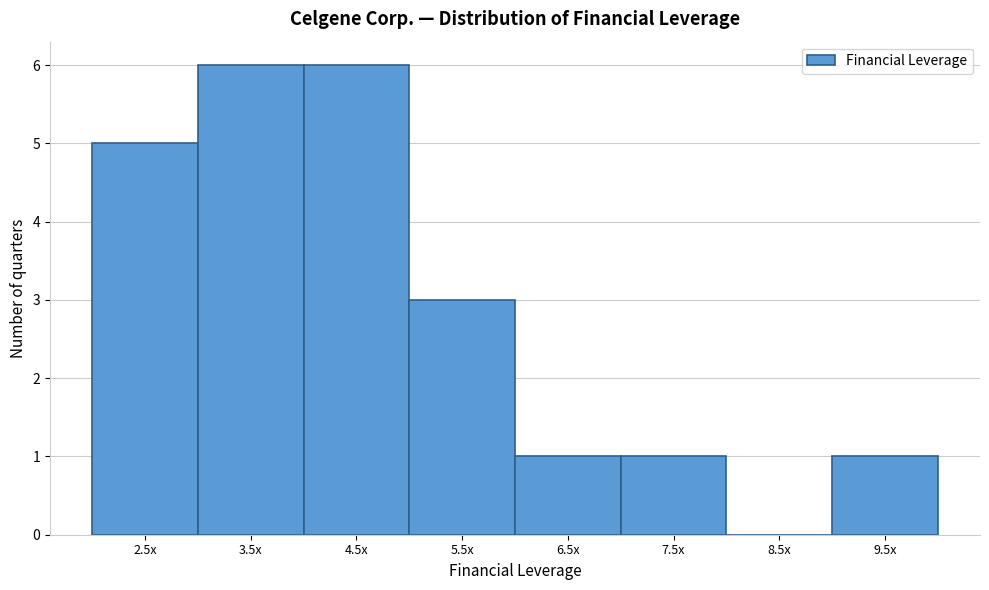

Reading right to left, transcribe all the data shown in this chart.

9.5x=1	8.5x=0	7.5x=1	6.5x=1	5.5x=3	4.5x=6	3.5x=6	2.5x=5